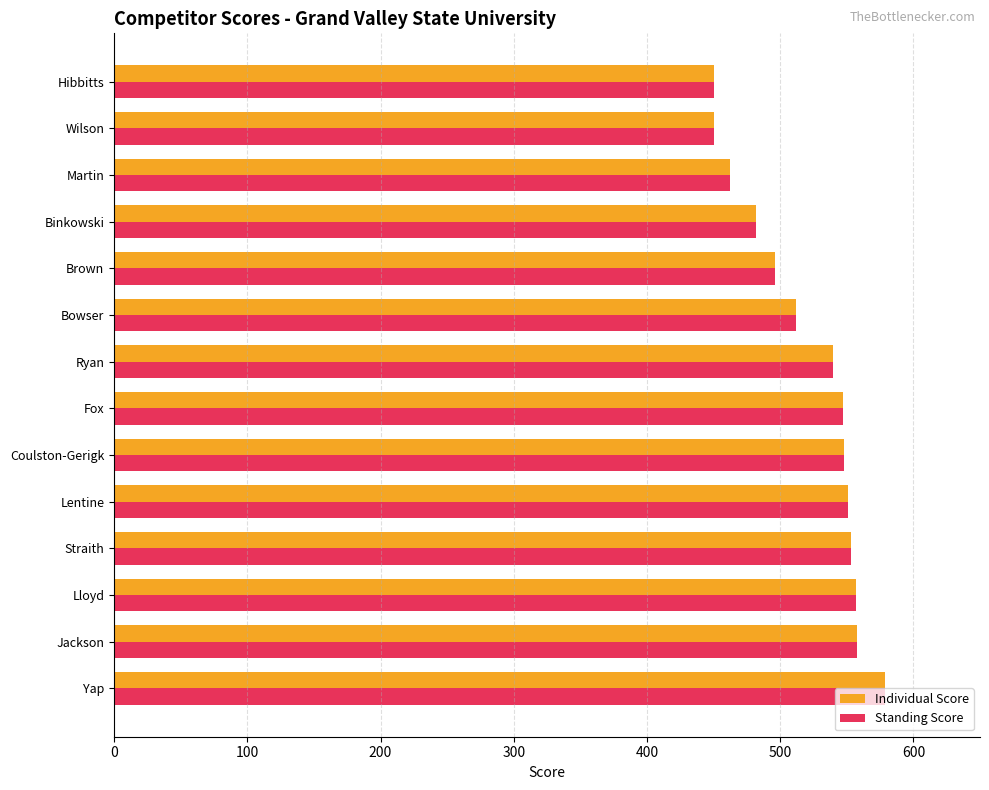

What is the greatest value displayed?

579